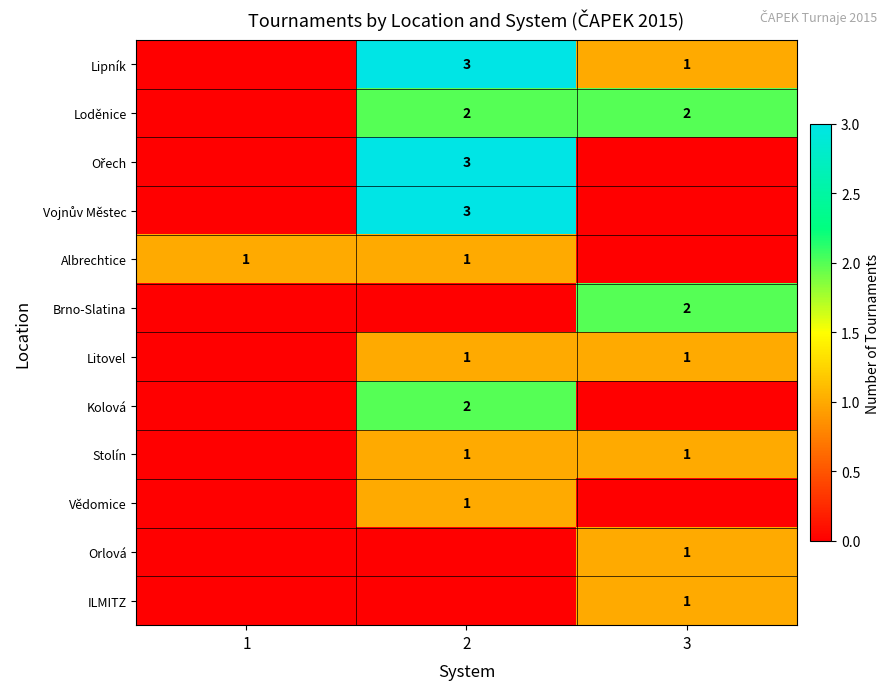

True or false: Albrechtice has a value of 0 at 2.

False